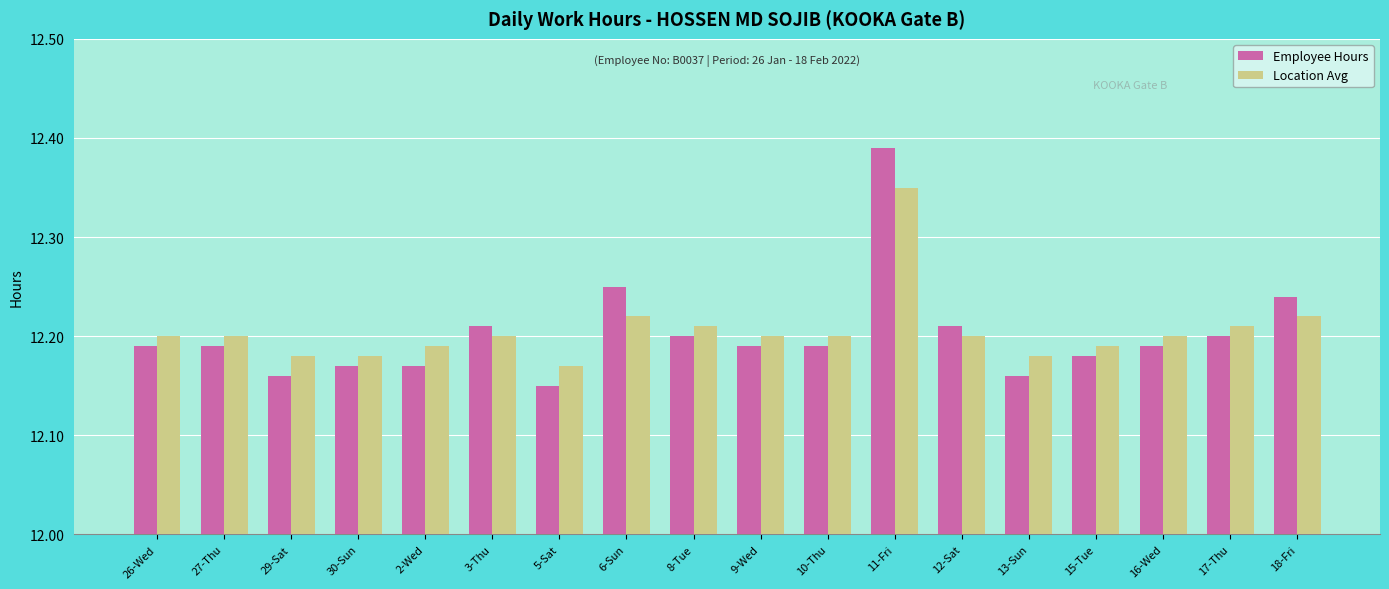

What is the difference between the second highest and minimum values in the Employee Hours series?

0.1